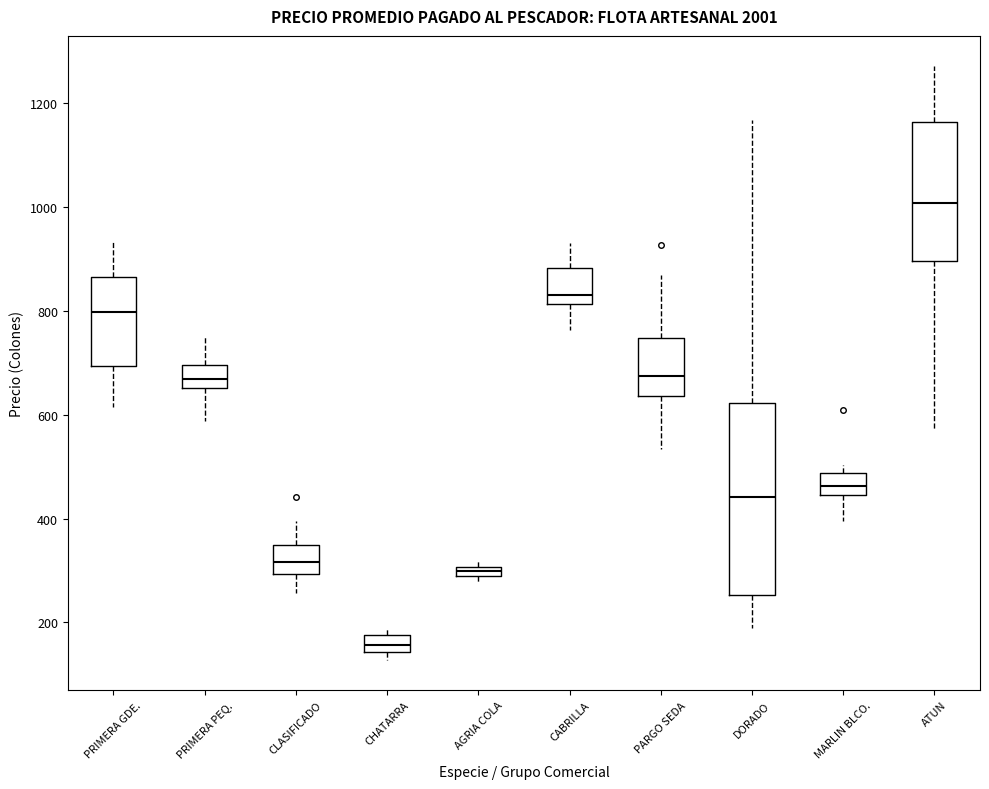

Where does the median line of the box for PRIMERA GDE. sit on the y-axis? The values are not printed on the chart, so give them approximately, as read against the axis.

800